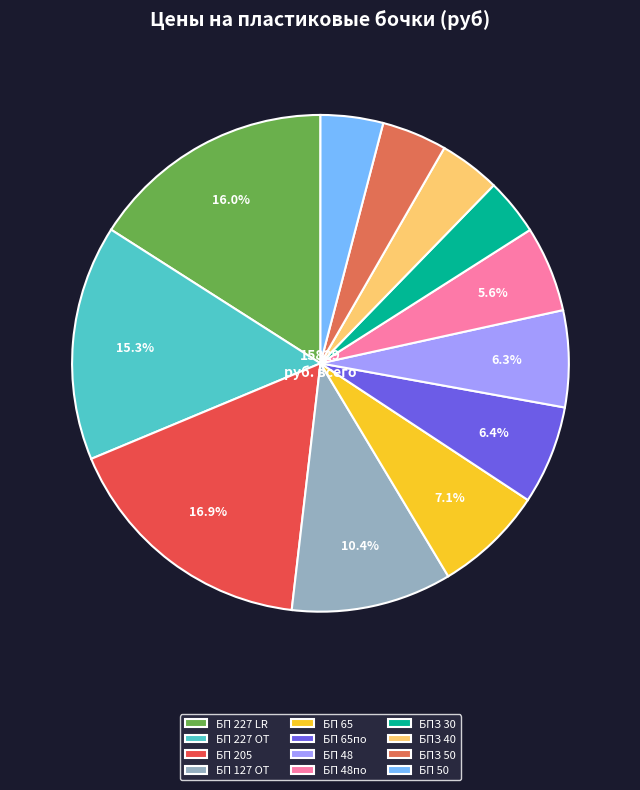

Rank the categories by value from lowest to highest.

БПЗ 30, БПЗ 40, БП 50, БПЗ 50, БП 48по, БП 48, БП 65по, БП 65, БП 127 OT, БП 227 ОТ, БП 227 LR, БП 205